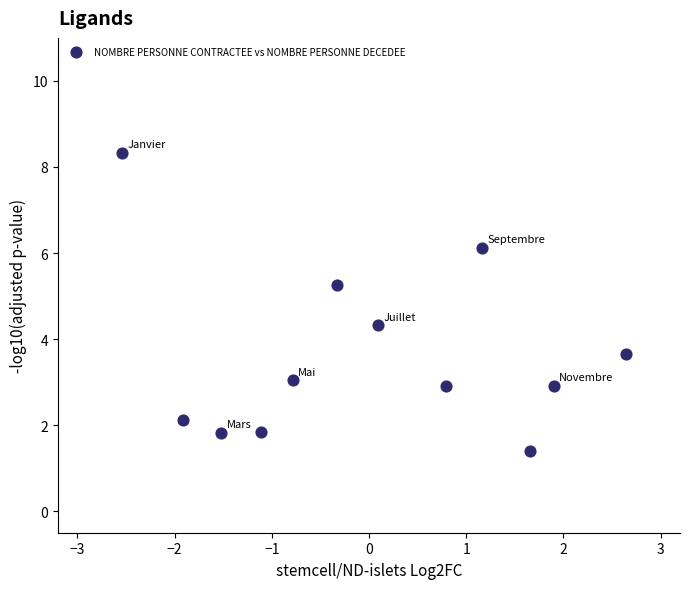

What is the range of Y values (max minus min)?

6.9